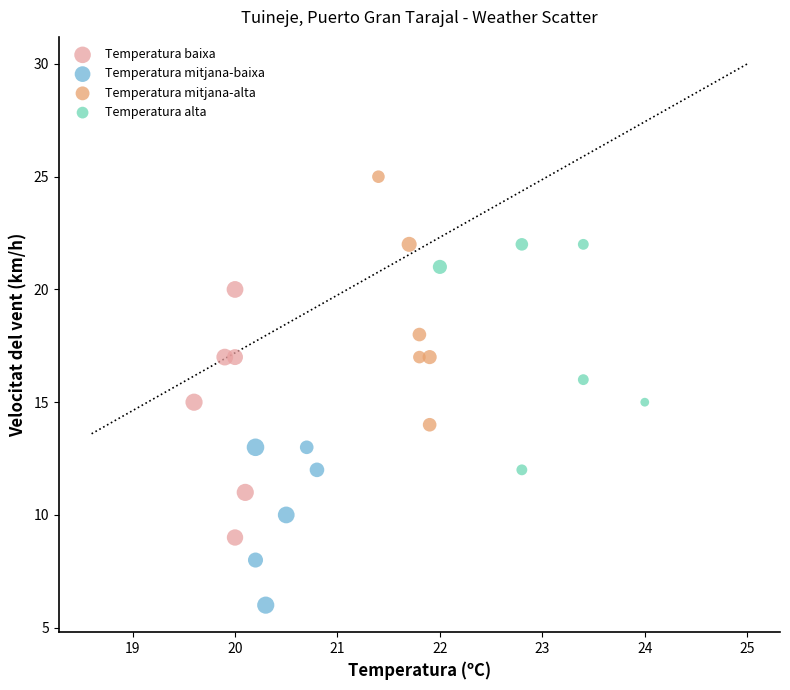

Which series reaches the minimum Y coordinate?

Temperatura mitjana-baixa